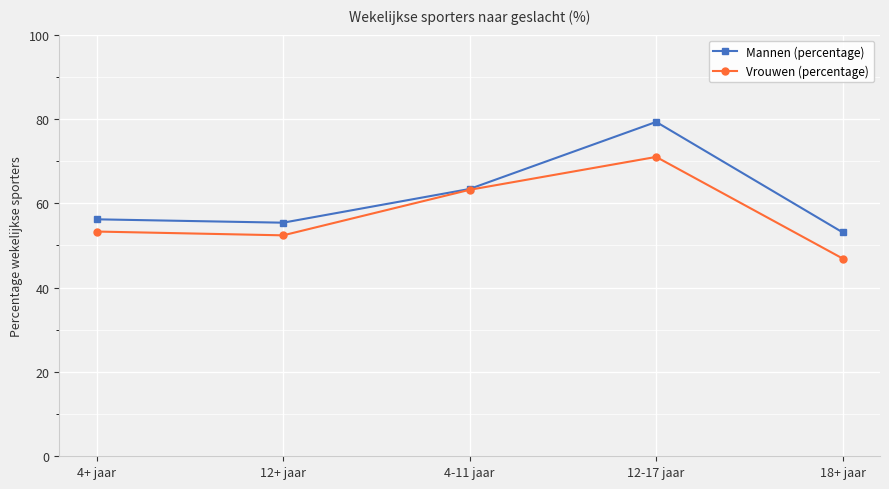

List the series in order of their peak value, highest first.

Mannen (percentage), Vrouwen (percentage)